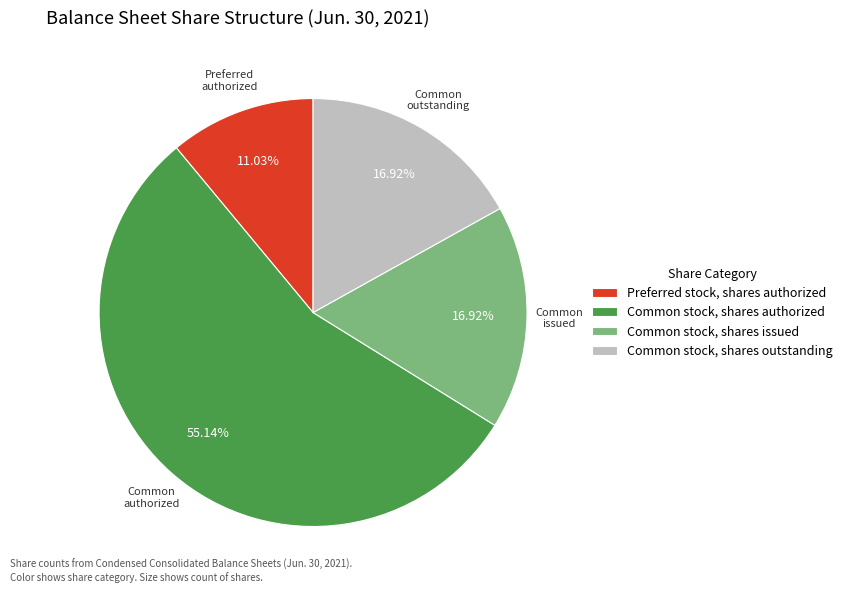

To the nearest percent, what is the combined percentage of Common stock, shares issued and Preferred stock, shares authorized?

28%